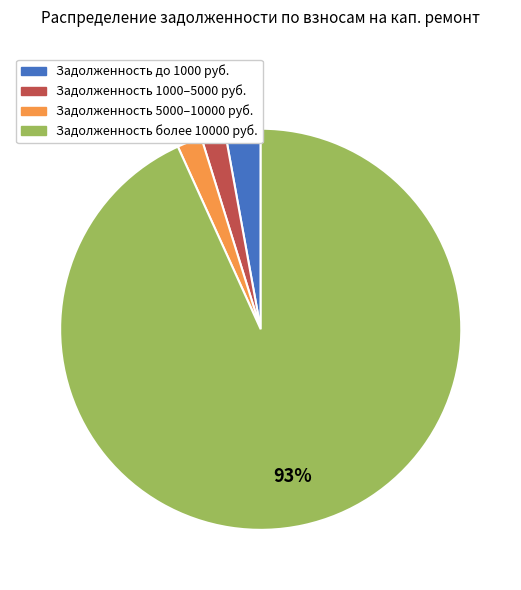

Is there any slice that represents more than half of the pie?

Yes